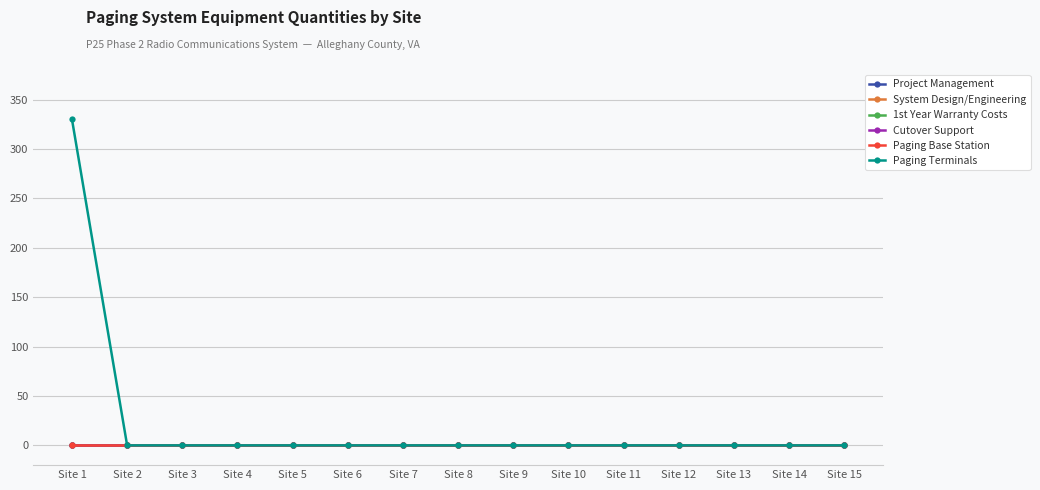

Rank the series by their maximum value, from lowest to highest.

Project Management, System Design/Engineering, 1st Year Warranty Costs, Cutover Support, Paging Base Station, Paging Terminals